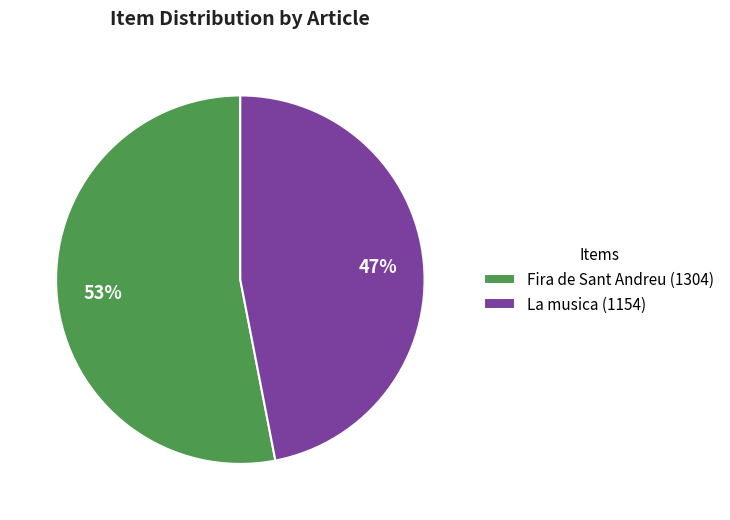

Count the number of slices in the pie.

2